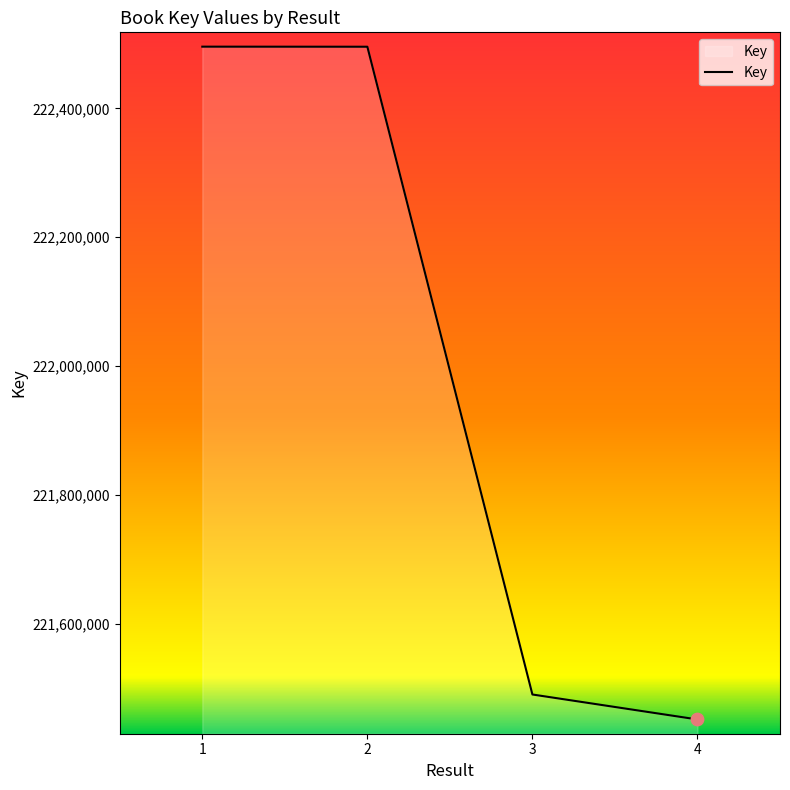

Which has a higher value, 2 or 3?

2